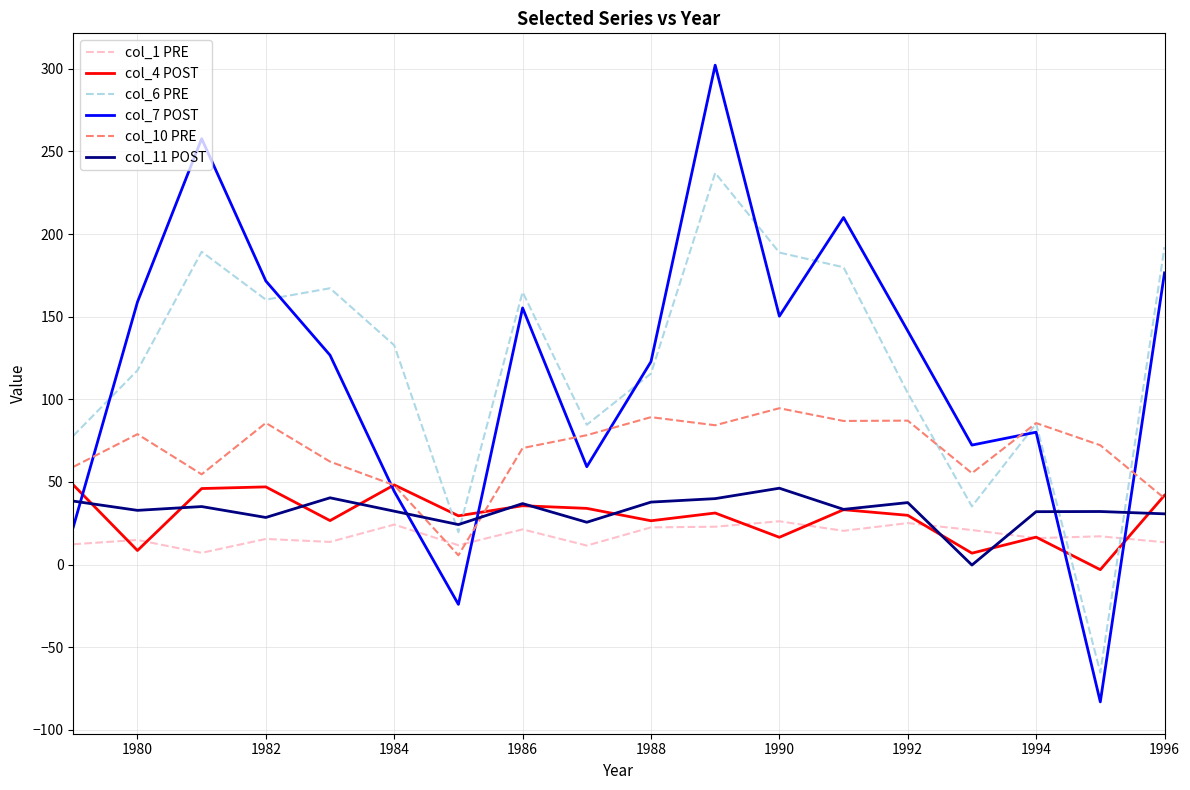

What is the maximum value for col_11 POST?

46.2